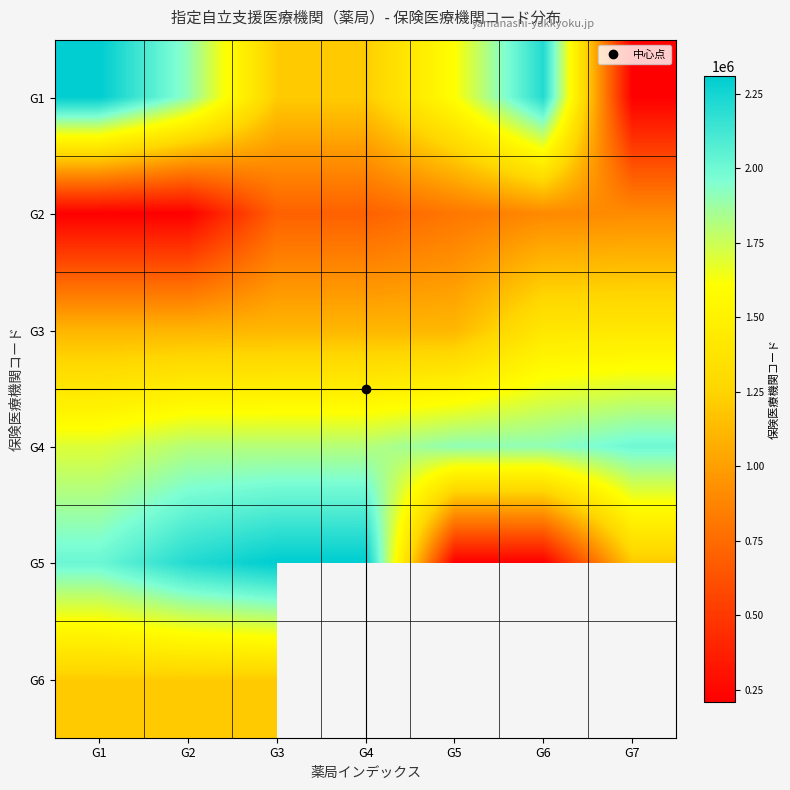

How many distinct data groups are displayed?

6